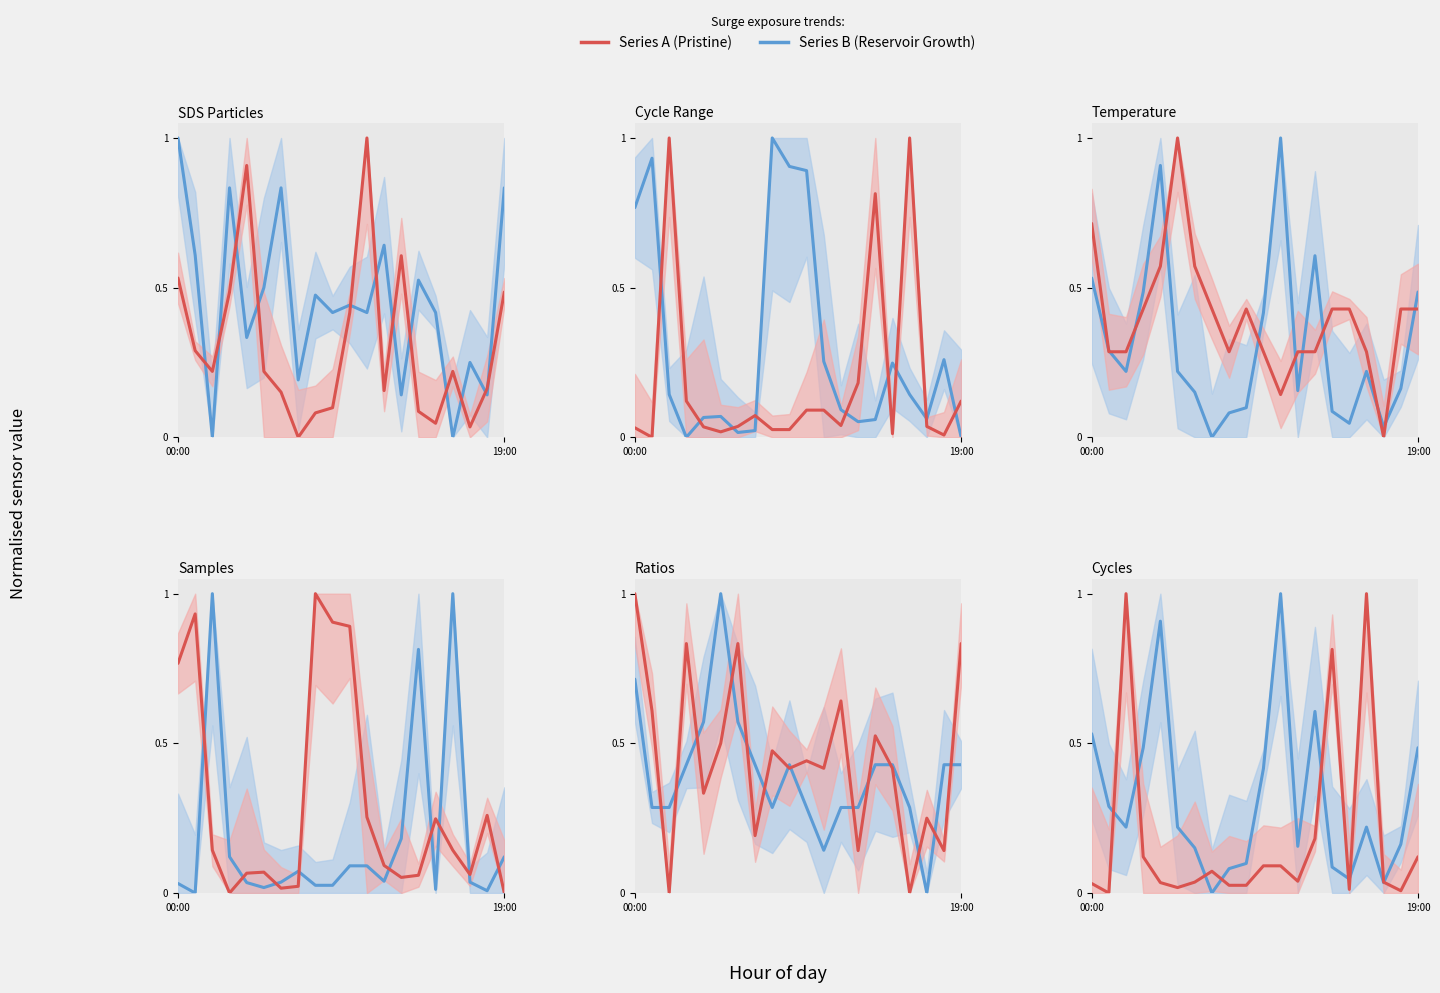

At which category is the sum across all series the highest?

2